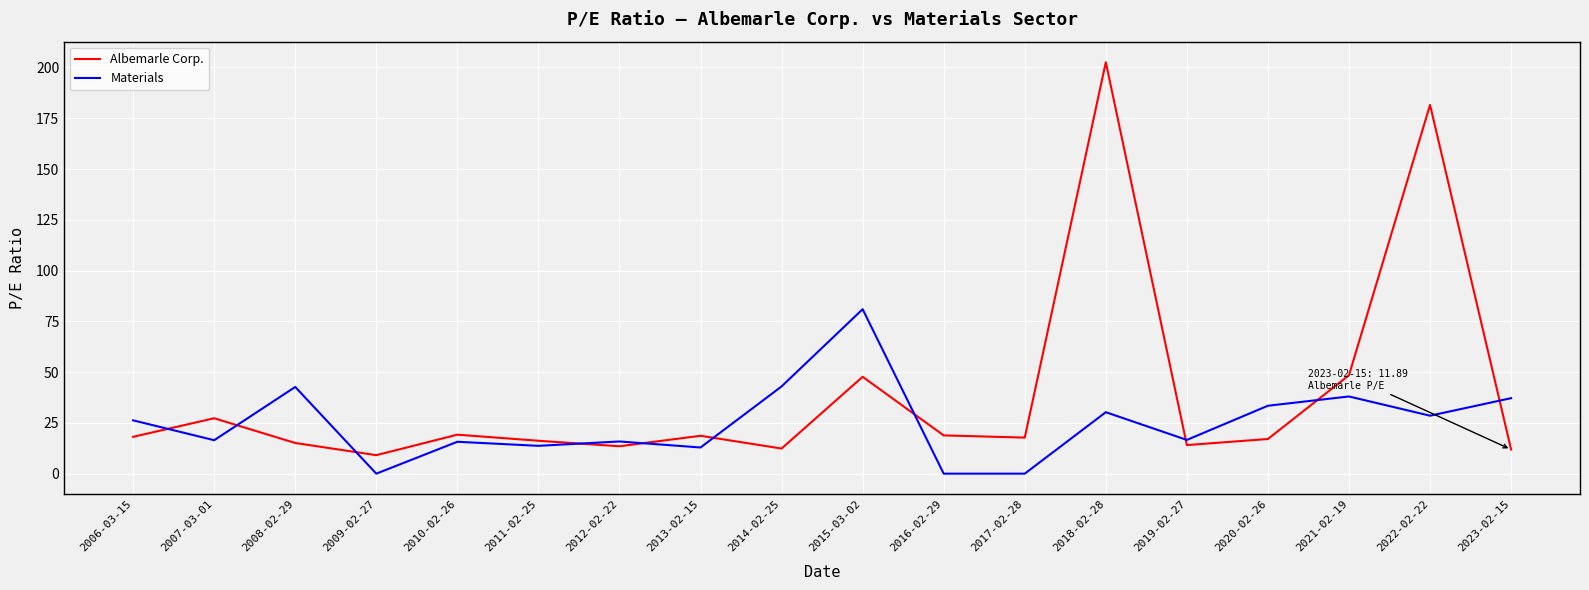

True or false: Albemarle Corp. has a value of 28.1 at 2017-02-28.

False